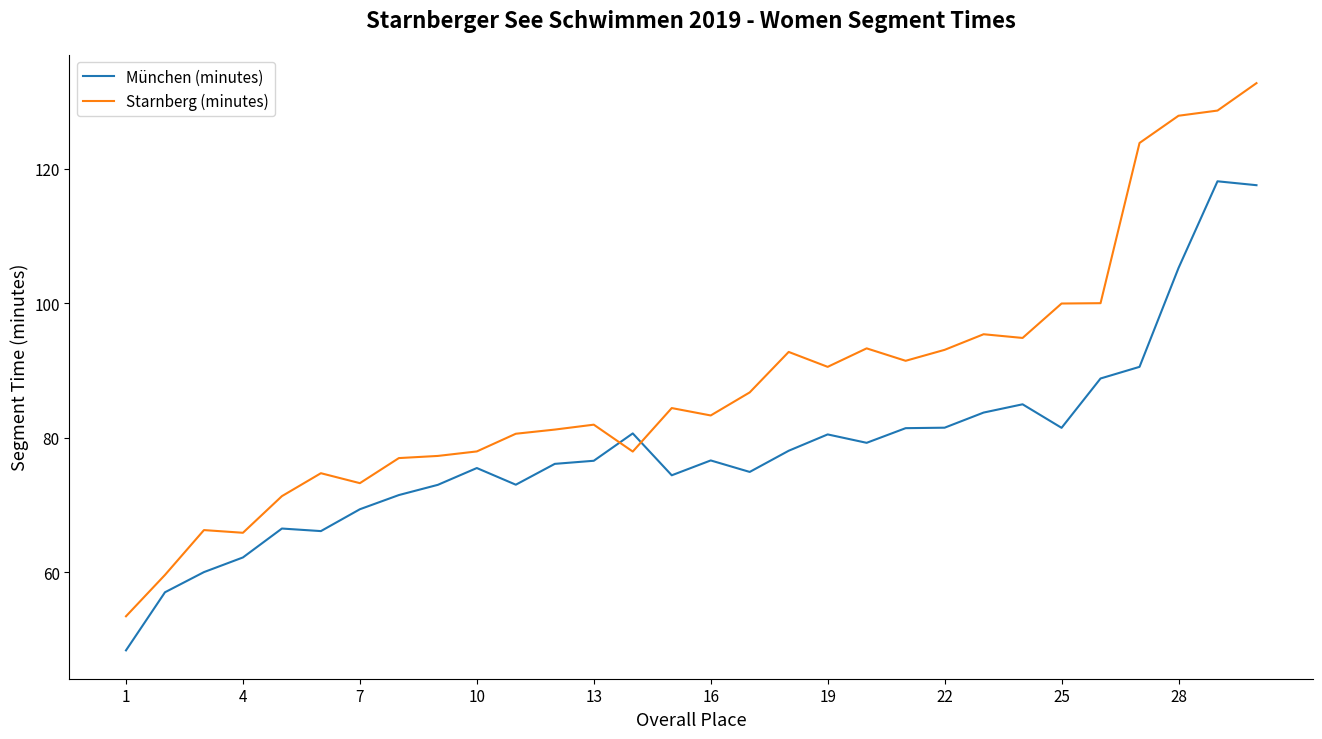

True or false: Starnberg (minutes) and München (minutes) intersect in this chart.

True